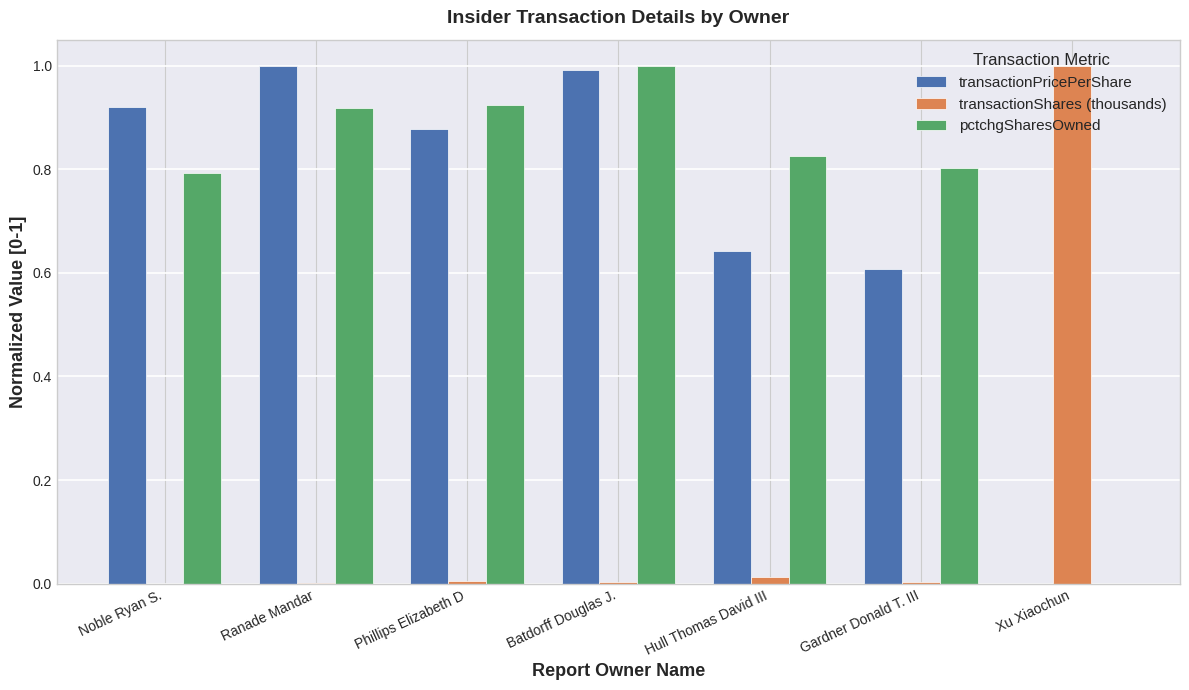

How many positive values does the pctchgSharesOwned series have?

6